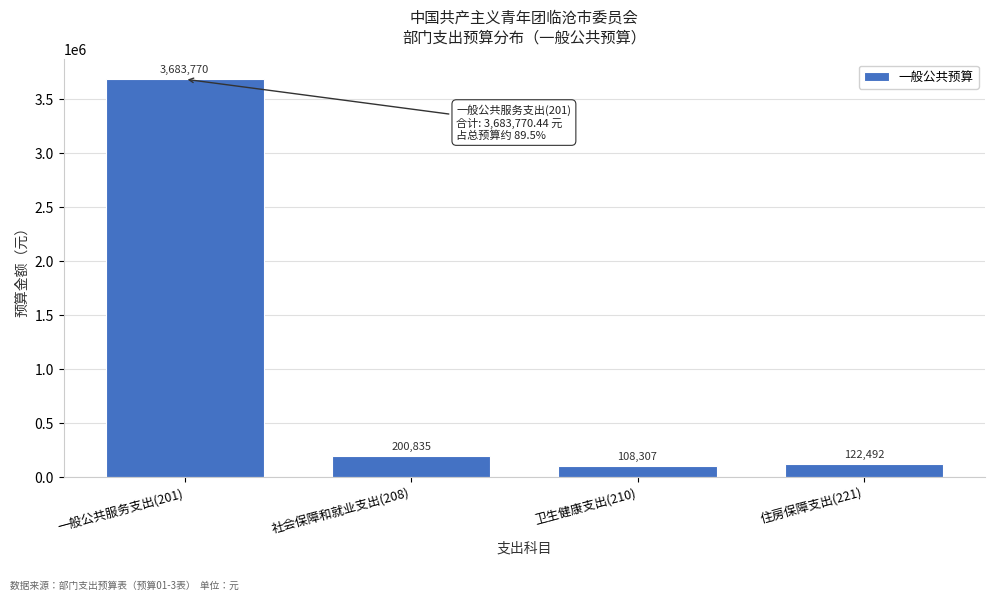

True or false: the data shows 6279450.6 at 一般公共服务支出(201).

False